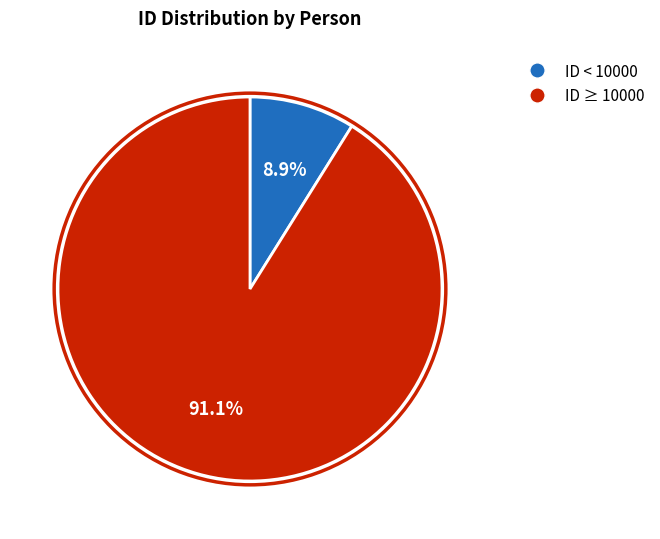

Does any single category account for the majority?

Yes